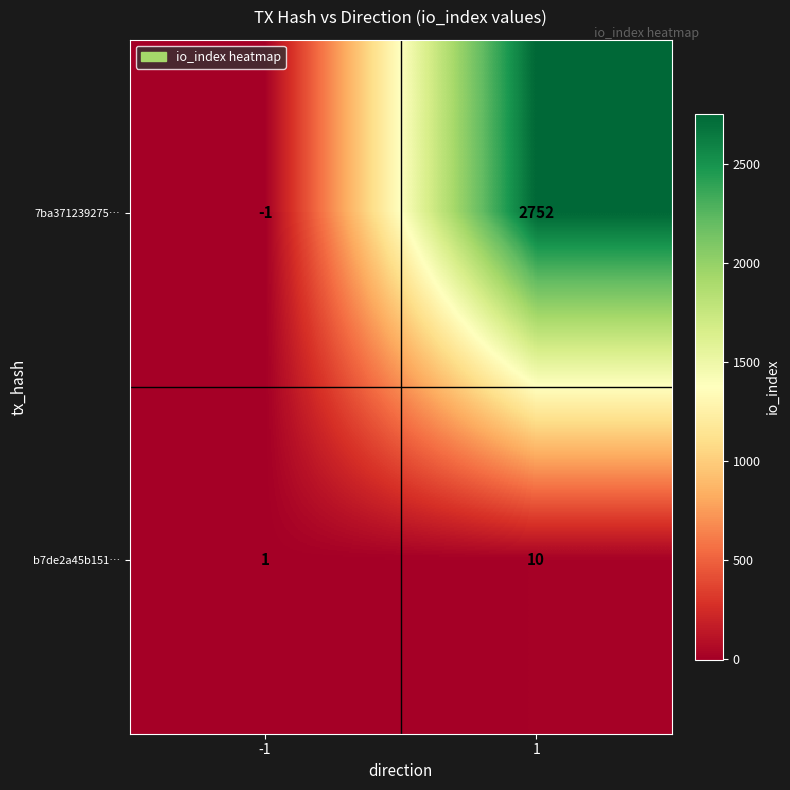

Which series has the largest total across all categories?

7ba371239275…